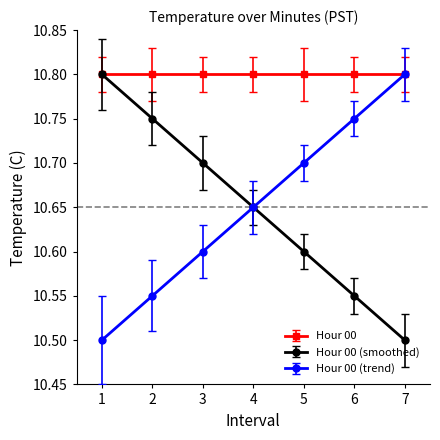

Rank the series at 6 from lowest to highest value.

Hour 00 (smoothed), Hour 00 (trend), Hour 00